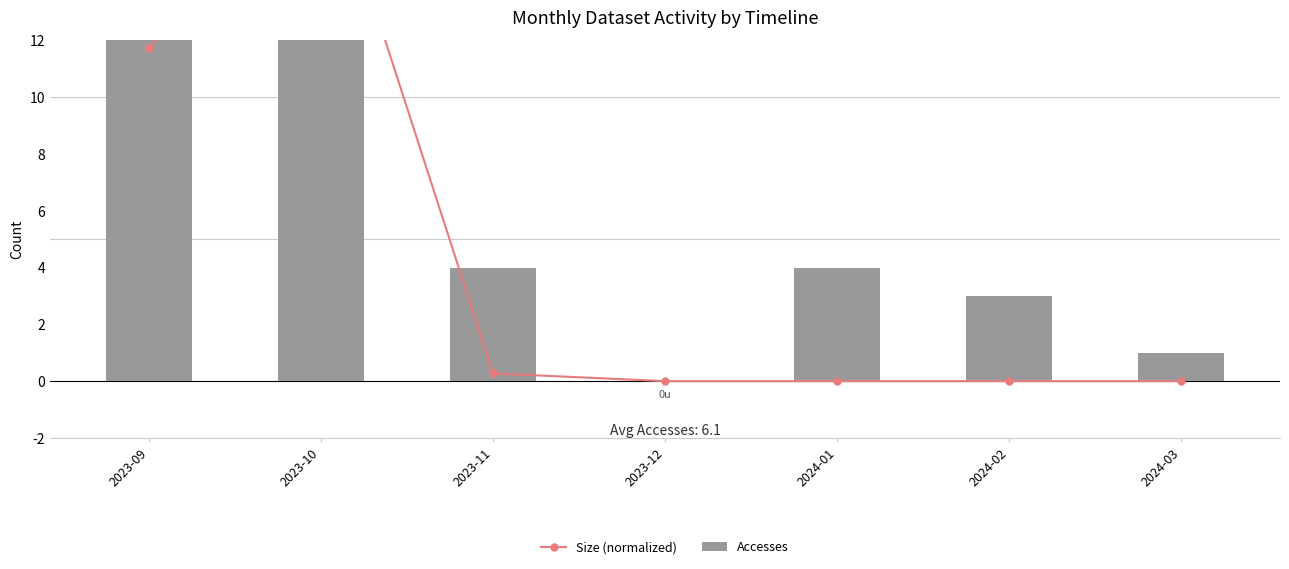

Which series has the largest total across all categories?

Accesses